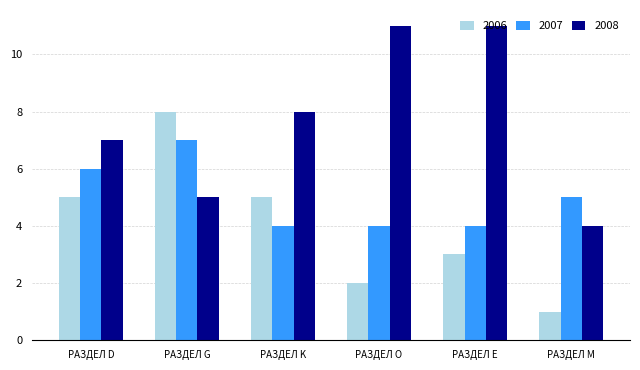

How many data points does each series have?

6